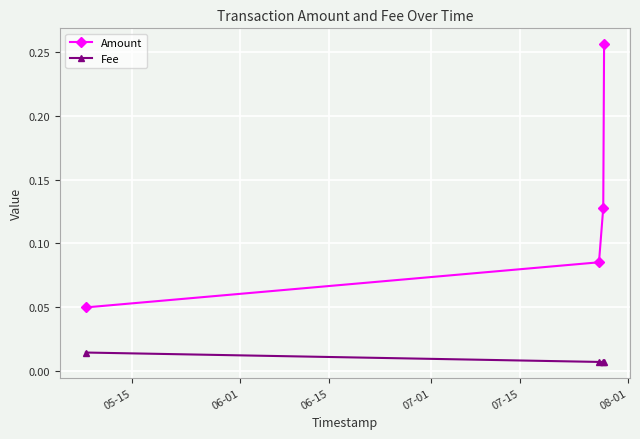

Which series has the largest range (max minus min)?

Amount